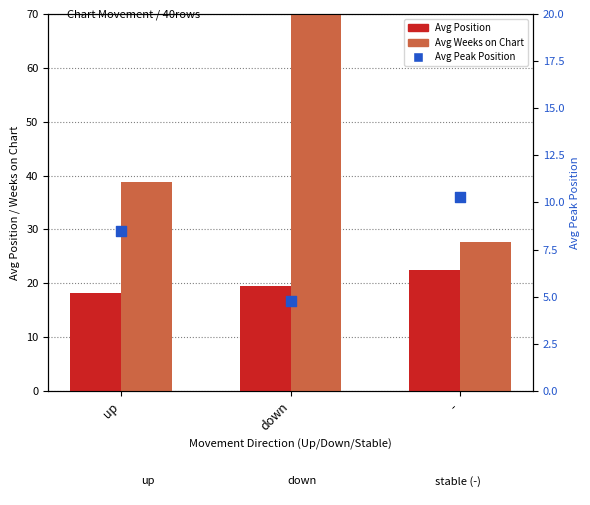

At which category is the sum across all series the highest?

down